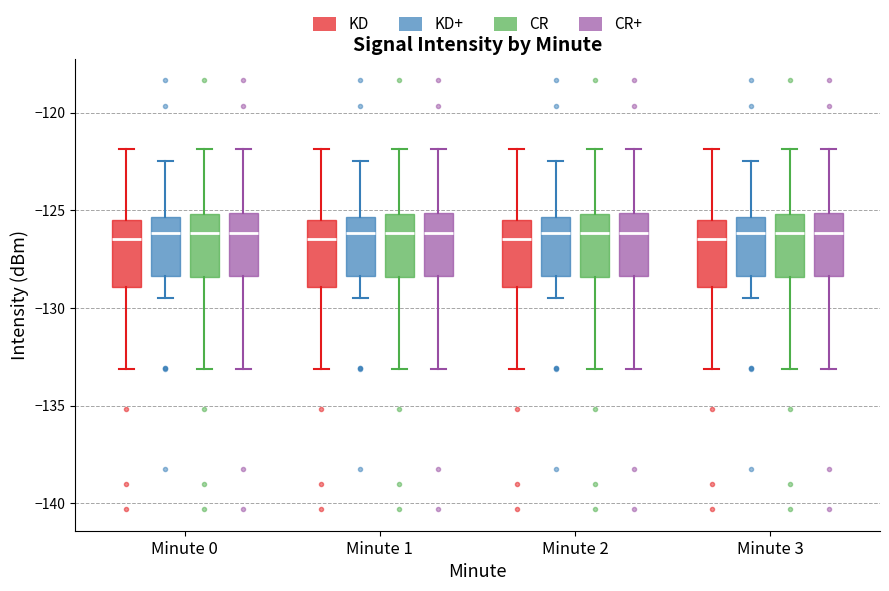

Reading left to right, read every box against the y-axis: the position of its median line, the range the box covers, and the ends of its whiskers. The values are not printed on the chart, so give them approximately, as read against the axis.

Minute 0 (KD): median -126.5, box -129.0 to -125.5, whiskers -133.0 to -122.0
Minute 0 (KD+): median -126.0, box -128.5 to -125.5, whiskers -129.5 to -122.5
Minute 0 (CR): median -126.0, box -128.5 to -125.0, whiskers -133.0 to -122.0
Minute 0 (CR+): median -126.0, box -128.5 to -125.0, whiskers -133.0 to -122.0
Minute 1 (KD): median -126.5, box -129.0 to -125.5, whiskers -133.0 to -122.0
Minute 1 (KD+): median -126.0, box -128.5 to -125.5, whiskers -129.5 to -122.5
Minute 1 (CR): median -126.0, box -128.5 to -125.0, whiskers -133.0 to -122.0
Minute 1 (CR+): median -126.0, box -128.5 to -125.0, whiskers -133.0 to -122.0
Minute 2 (KD): median -126.5, box -129.0 to -125.5, whiskers -133.0 to -122.0
Minute 2 (KD+): median -126.0, box -128.5 to -125.5, whiskers -129.5 to -122.5
Minute 2 (CR): median -126.0, box -128.5 to -125.0, whiskers -133.0 to -122.0
Minute 2 (CR+): median -126.0, box -128.5 to -125.0, whiskers -133.0 to -122.0
Minute 3 (KD): median -126.5, box -129.0 to -125.5, whiskers -133.0 to -122.0
Minute 3 (KD+): median -126.0, box -128.5 to -125.5, whiskers -129.5 to -122.5
Minute 3 (CR): median -126.0, box -128.5 to -125.0, whiskers -133.0 to -122.0
Minute 3 (CR+): median -126.0, box -128.5 to -125.0, whiskers -133.0 to -122.0